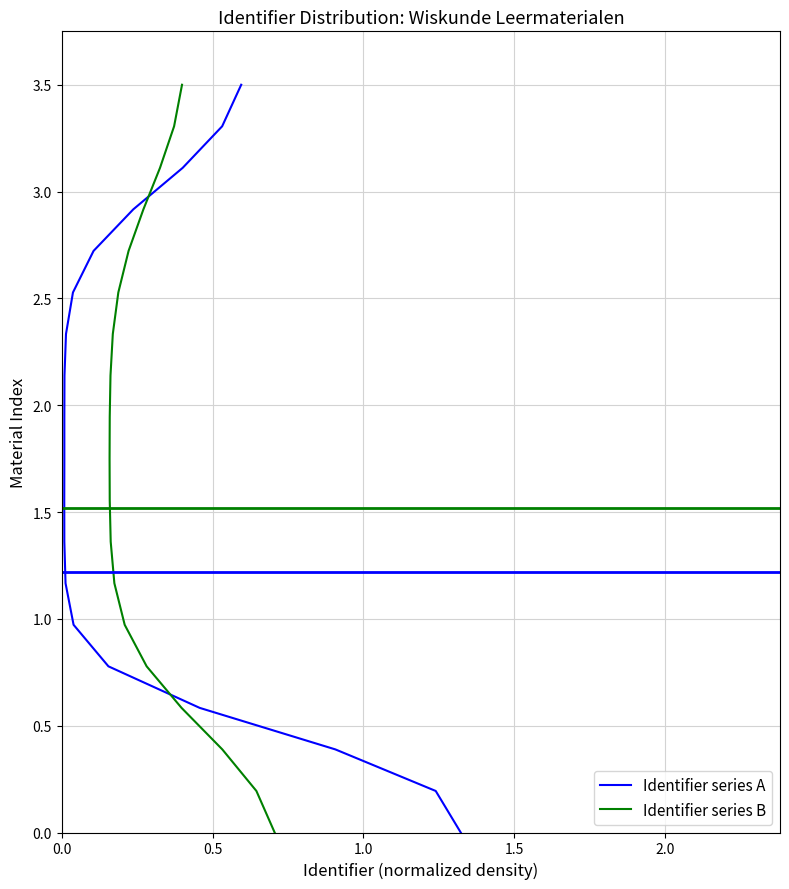

What is the label of the 2nd point from the left?

0.5